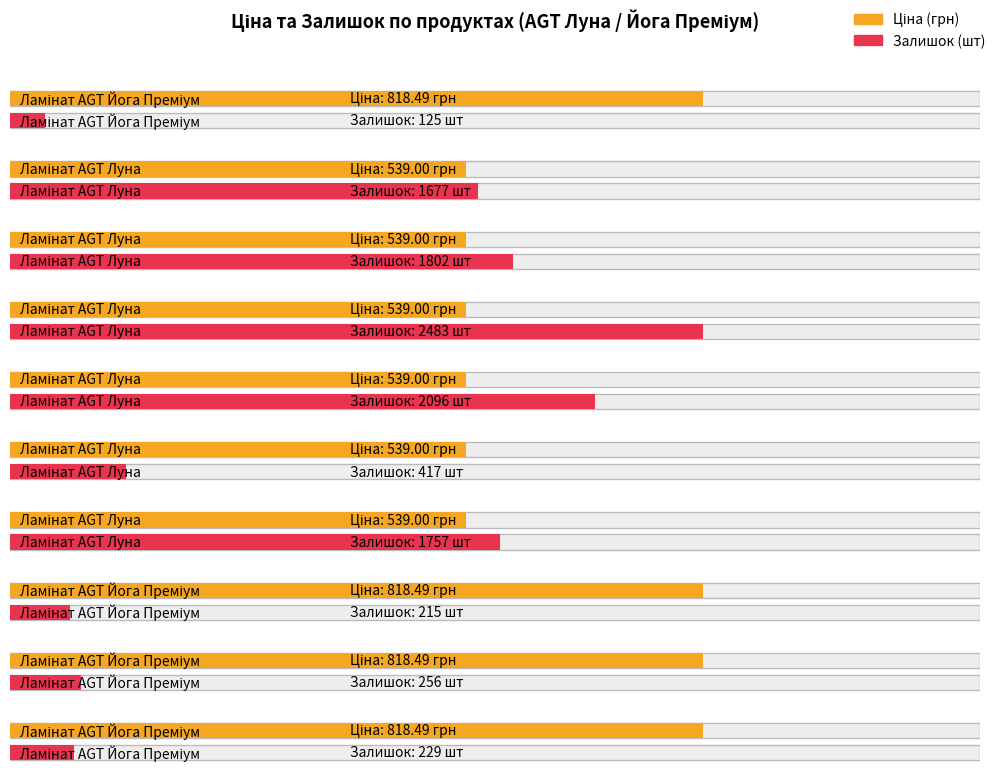

Reading right to left, list all the values displayed in this chart.

Ціна: Ламінат AGT Йога Преміум 282502115=818.5	Ламінат AGT Йога Преміум 282502110=818.5	Ламінат AGT Йога Преміум 282502117=818.5	Ламінат AGT Луна 284032205=539.0	Ламінат AGT Луна 284032206=539.0	Ламінат AGT Луна 284032207=539.0	Ламінат AGT Луна 284032208=539.0	Ламінат AGT Луна 284032203=539.0	Ламінат AGT Луна 284032204=539.0	Ламінат AGT Йога Преміум 282502116=818.5
Залишок: Ламінат AGT Йога Преміум 282502115=229.0	Ламінат AGT Йога Преміум 282502110=256.0	Ламінат AGT Йога Преміум 282502117=215.0	Ламінат AGT Луна 284032205=1757.0	Ламінат AGT Луна 284032206=417.0	Ламінат AGT Луна 284032207=2096.0	Ламінат AGT Луна 284032208=2483.0	Ламінат AGT Луна 284032203=1802.0	Ламінат AGT Луна 284032204=1677.0	Ламінат AGT Йога Преміум 282502116=125.0